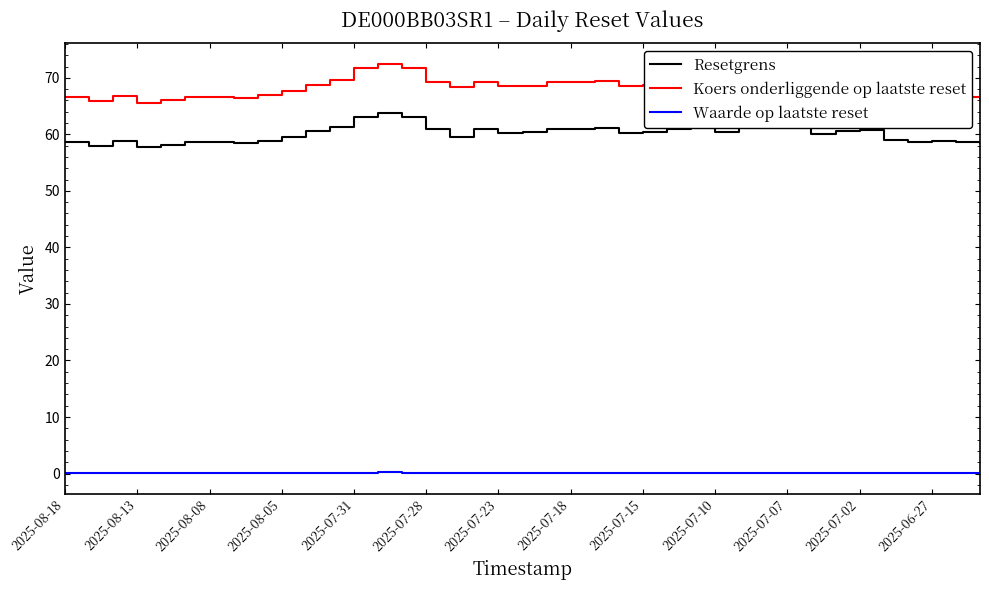

What is the difference between the second highest and second lowest values in the Waarde op laatste reset series?

0.1